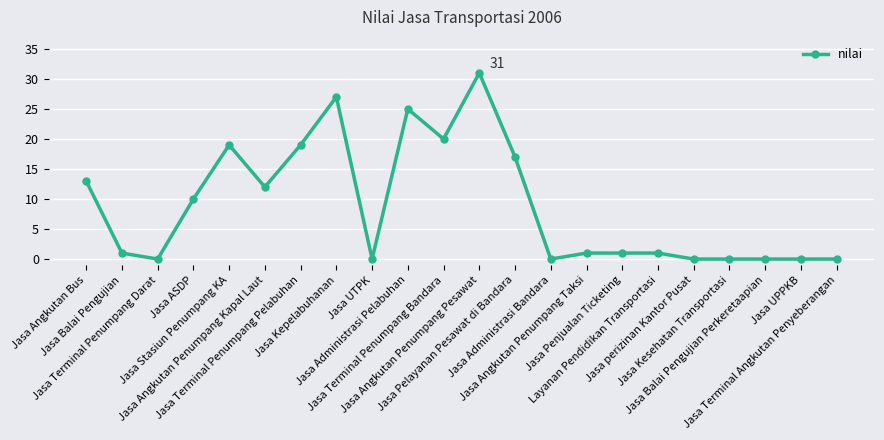

Reading left to right, what are all the values shown in this chart?

Jasa Angkutan Bus=13	Jasa Balai Pengujian=1	Jasa Terminal Penumpang Darat=0	Jasa ASDP=10	Jasa Stasiun Penumpang KA=19	Jasa Angkutan Penumpang Kapal Laut=12	Jasa Terminal Penumpang Pelabuhan=19	Jasa Kepelabuhanan=27	Jasa UTPK=0	Jasa Administrasi Pelabuhan=25	Jasa Terminal Penumpang Bandara=20	Jasa Angkutan Penumpang Pesawat=31	Jasa Pelayanan Pesawat di Bandara=17	Jasa Administrasi Bandara=0	Jasa Angkutan Penumpang Taksi=1	Jasa Penjualan Ticketing=1	Layanan Pendidikan Transportasi=1	Jasa perizinan Kantor Pusat=0	Jasa Kesehatan Transportasi=0	Jasa Balai Pengujian Perkeretaapian=0	Jasa UPPKB=0	Jasa Terminal Angkutan Penyeberangan=0